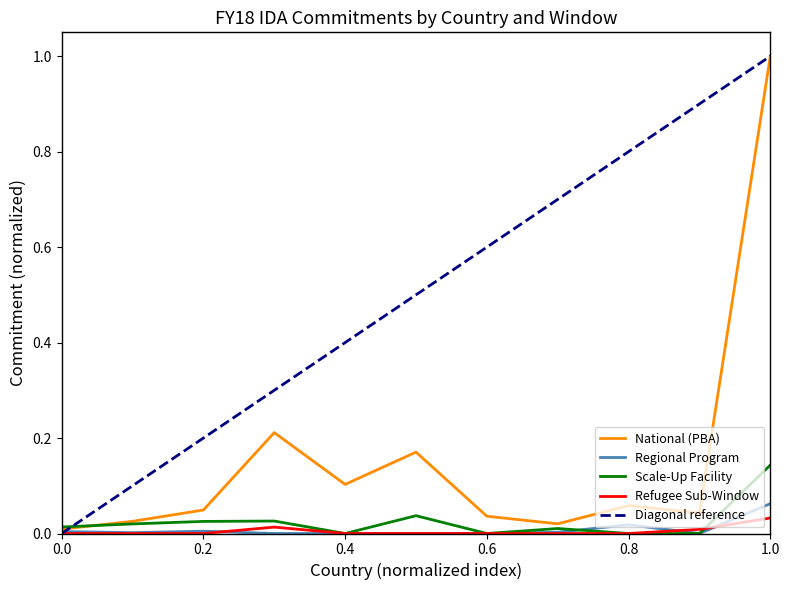

Reading left to right, list all the values displayed in this chart.

National (PBA): 0.0	0.0	0.0	0.2	0.1	0.2	0.0	0.0	0.1	0.0	1.0
Regional Program: 0.0	0.0	0.0	0.0	0.0	0.0	0.0	0.0	0.0	0.0	0.1
Scale-Up Facility: 0.0	0.0	0.0	0.0	0.0	0.0	0.0	0.0	0.0	0.0	0.1
Refugee Sub-Window: 0.0	0.0	0.0	0.0	0.0	0.0	0.0	0.0	0.0	0.0	0.0